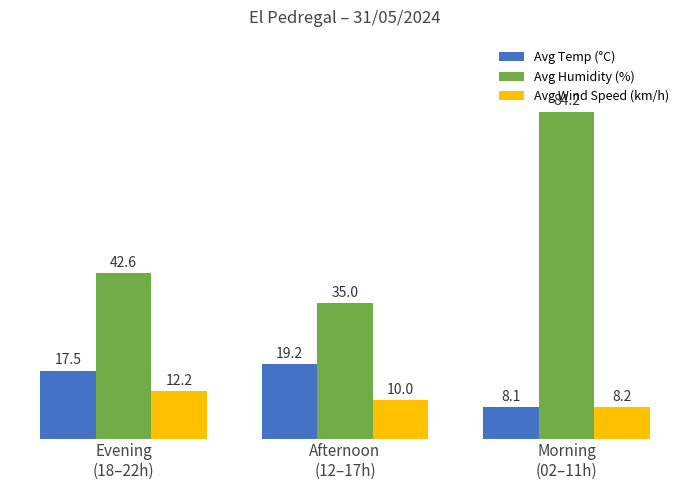

What is the difference between the second highest and minimum values in the Avg Humidity (%) series?

7.6